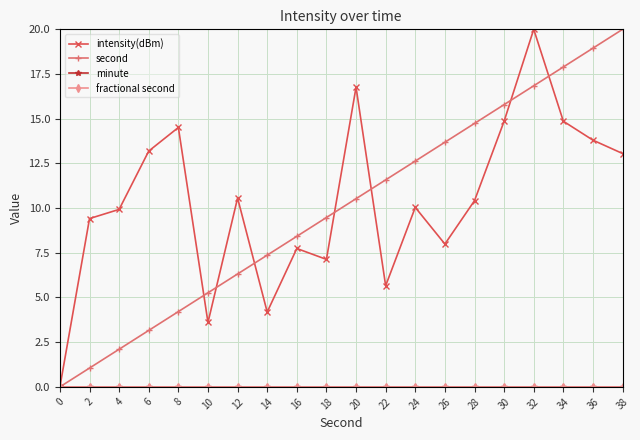

What is the difference between the second highest and second lowest values in the intensity(dBm) series?

13.2